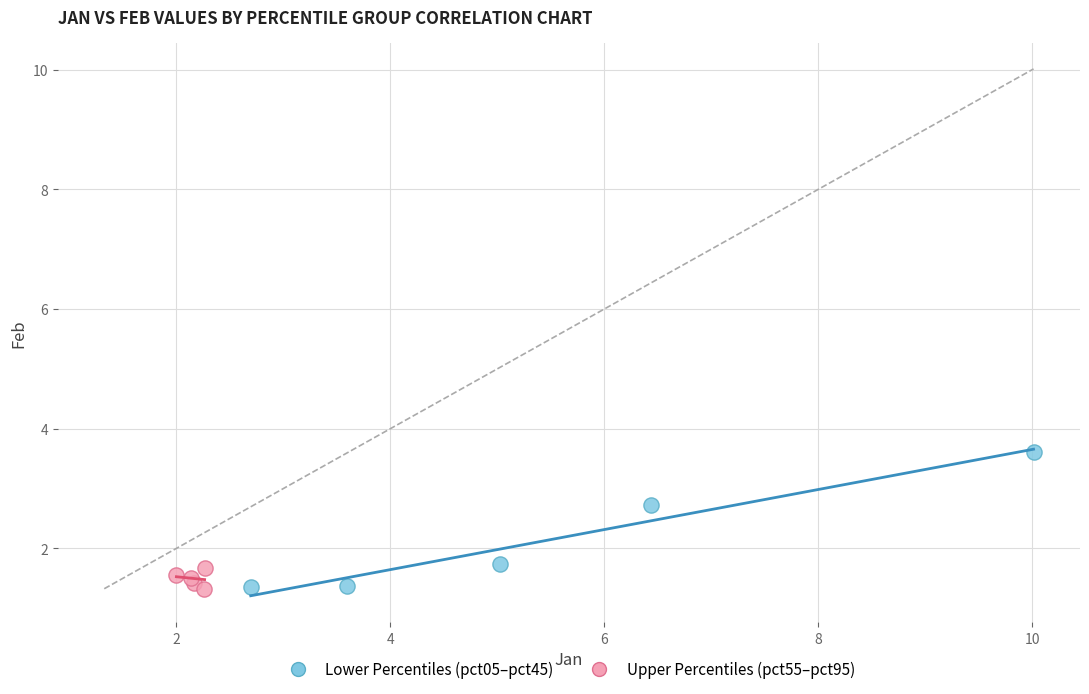

Which series contains the highest Y value?

Lower Percentiles (pct05–pct45)